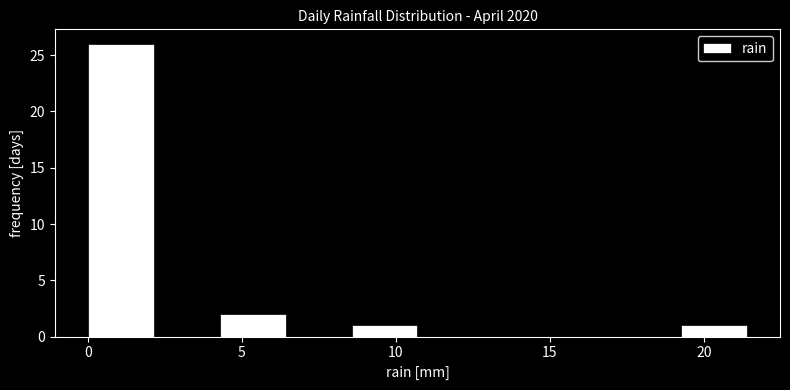

Reading left to right, list every bar in this chart as the range it spans on the x-axis followed by its height. Neither the bar edges nor the heights are printed on the chart, so give them approximately, as read against the axes.

0.0 to 2.0: 26
2.0 to 4.5: 0
4.5 to 6.5: 2
6.5 to 8.5: 0
8.5 to 10.5: 1
10.5 to 13.0: 0
13.0 to 15.0: 0
15.0 to 17.0: 0
17.0 to 19.5: 0
19.5 to 21.5: 1